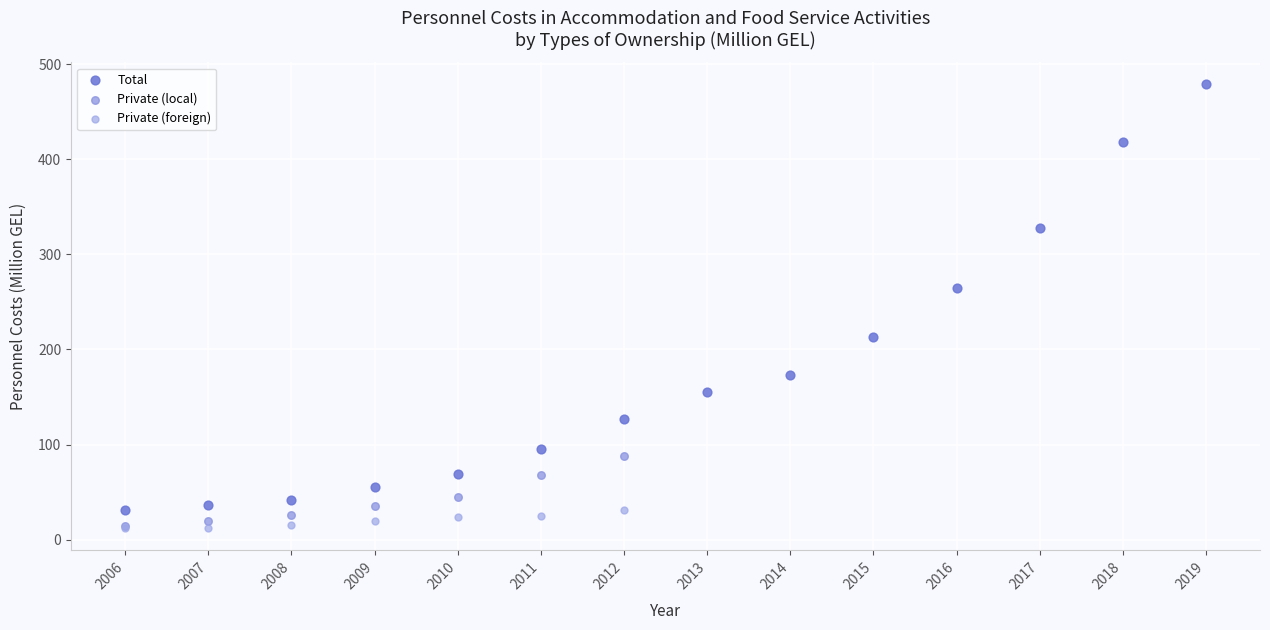

Which series has the widest spread of Y values?

Total